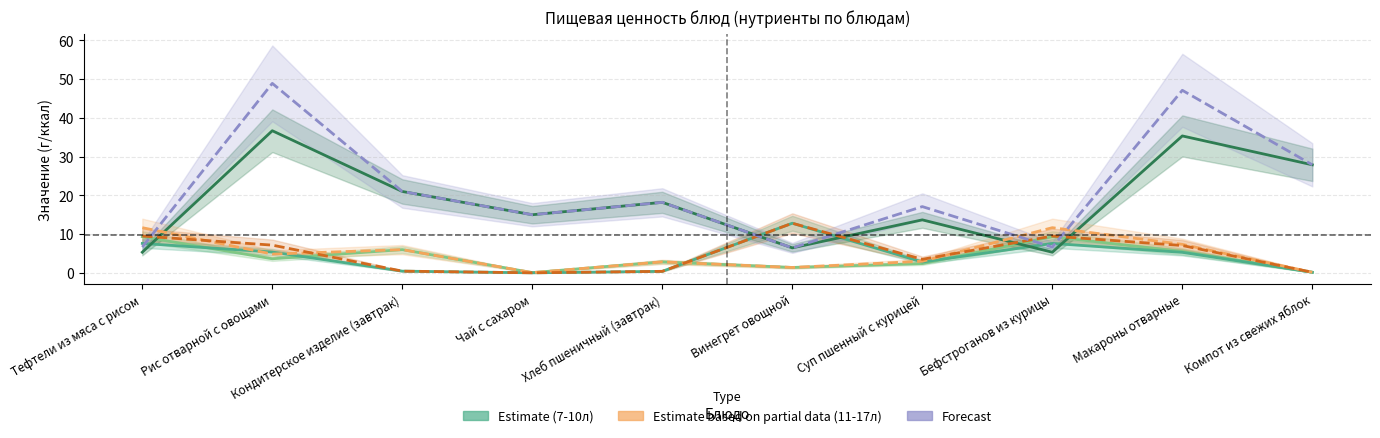

At which category is the sum across all series the highest?

Макароны отварные